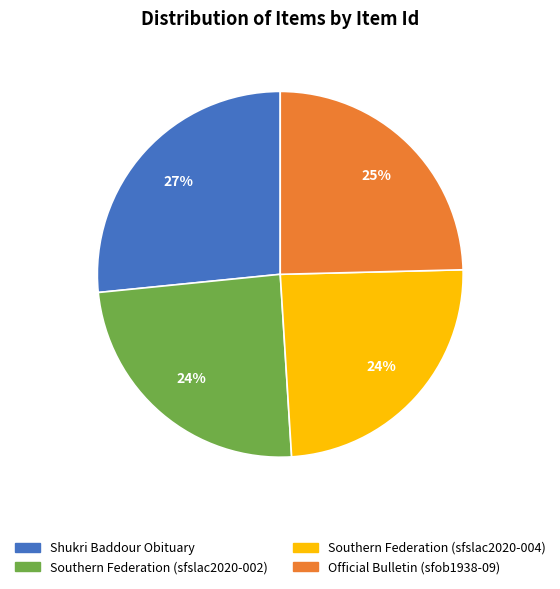

Which slice is the largest?

Shukri Baddour Obituary